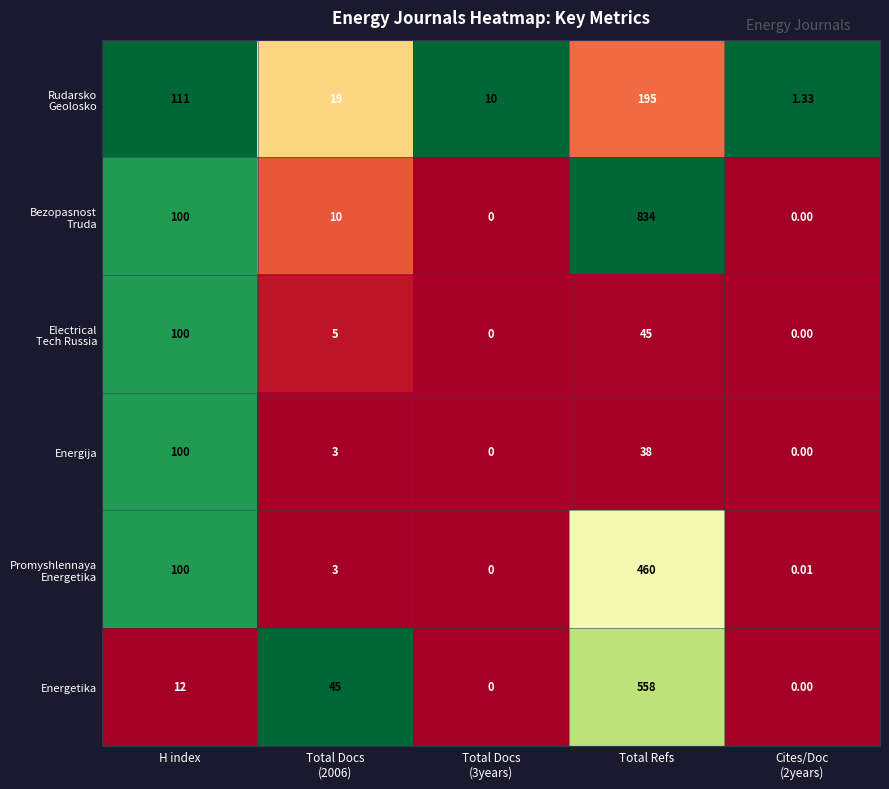

At which category is the sum across all series the highest?

Total Refs